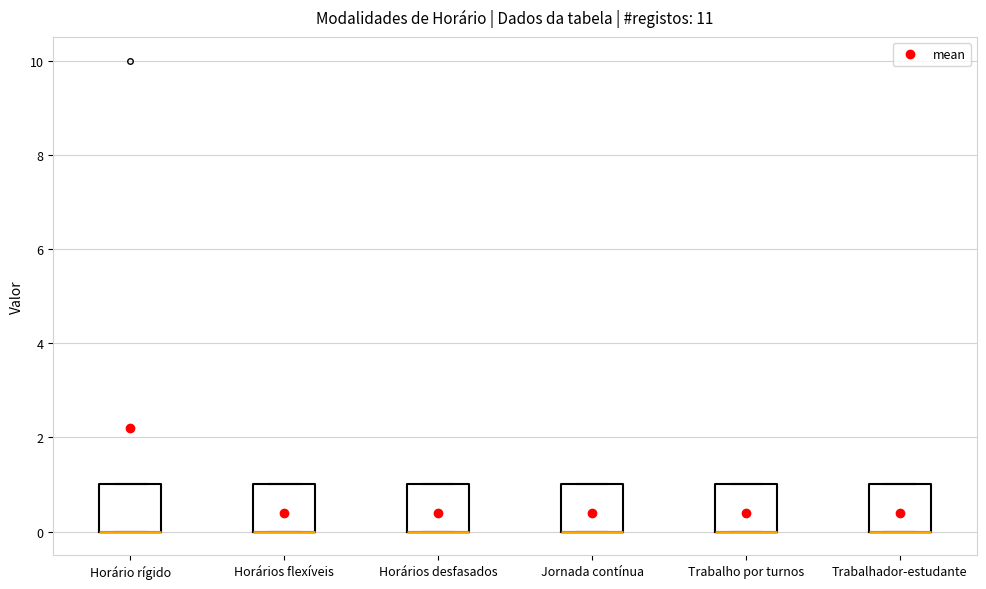

Where is the upper edge of the box for Trabalhador-estudante on the y-axis? The values are not printed on the chart, so give them approximately, as read against the axis.

1